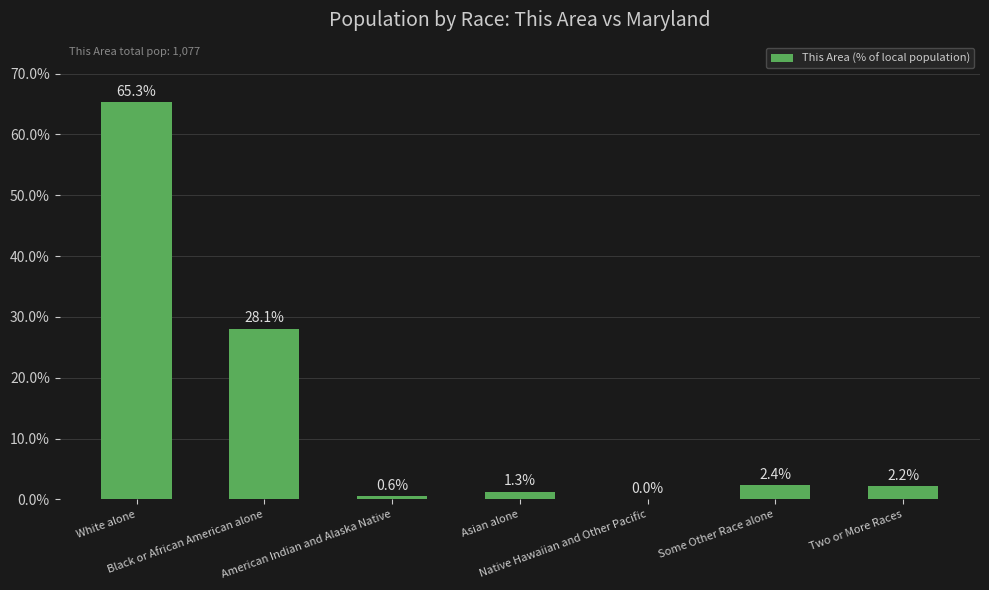

What is the sum of all values?

99.9